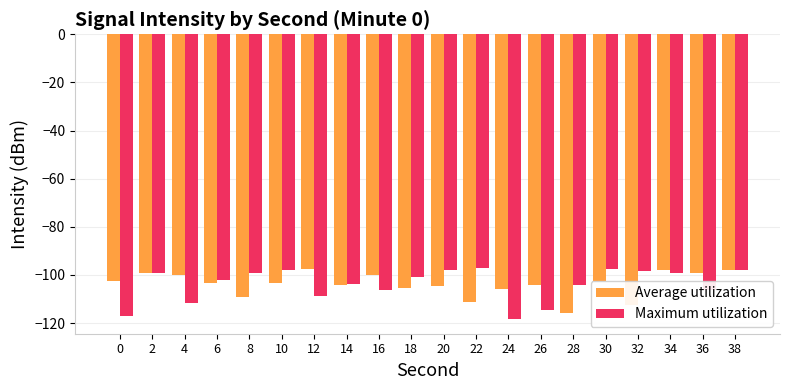

What is the maximum value shown in the chart?

-97.3